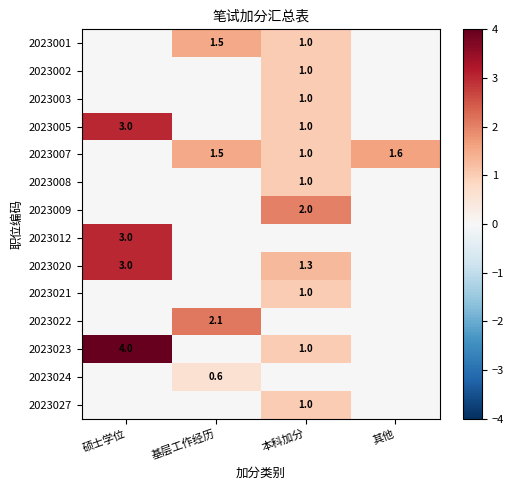

At how many categories does at least one series exceed 2?

2